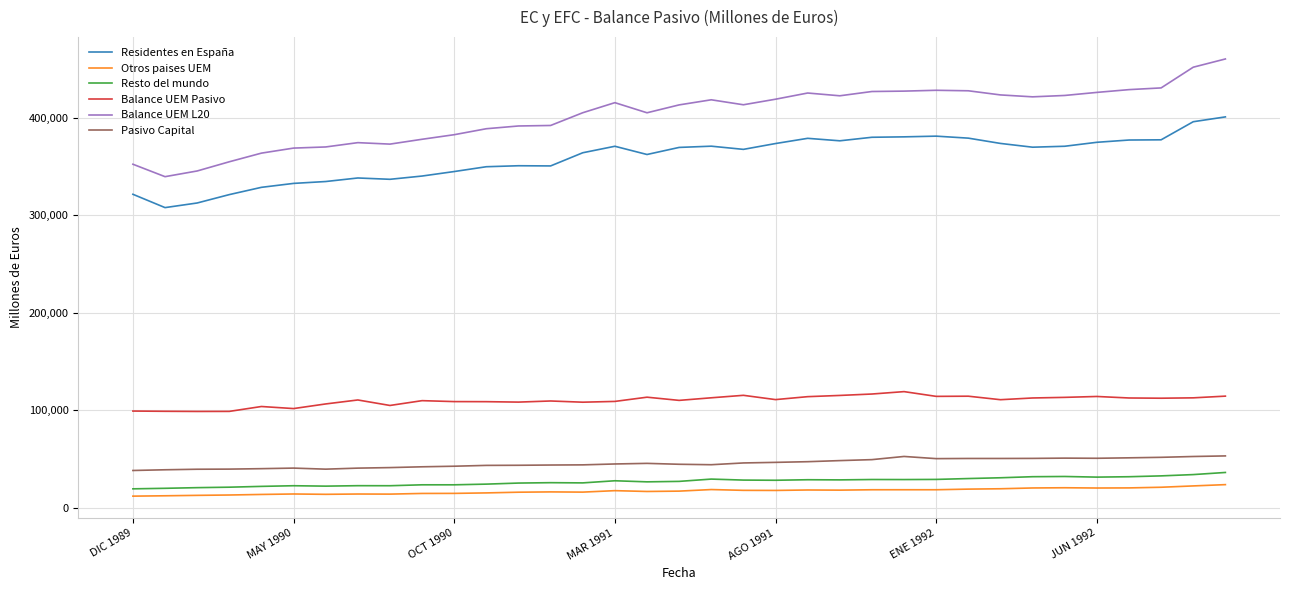

True or false: Residentes en España and Balance UEM Pasivo intersect in this chart.

False